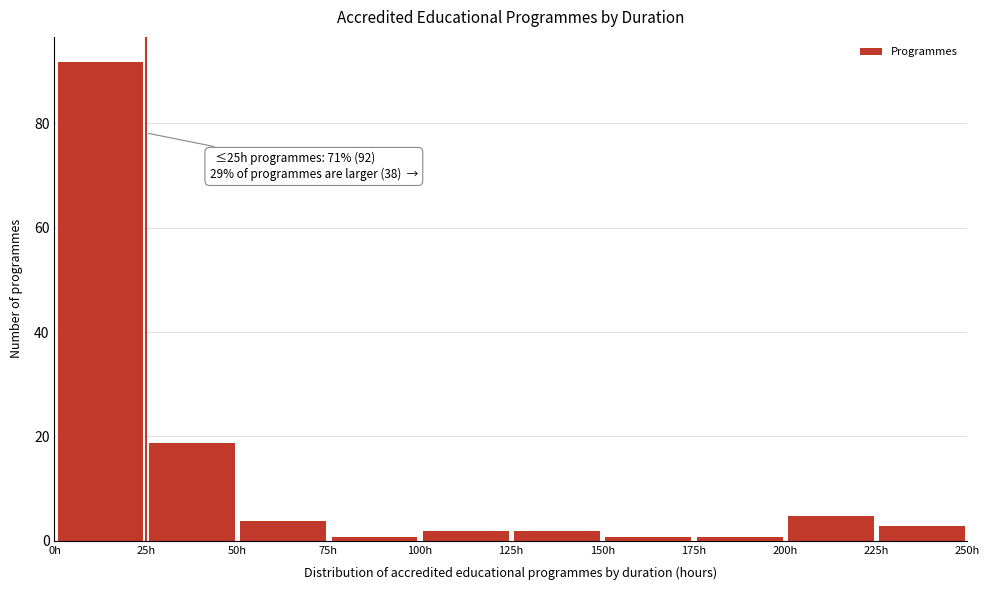

Over which range of the x-axis is the bar tallest?

0 to 25